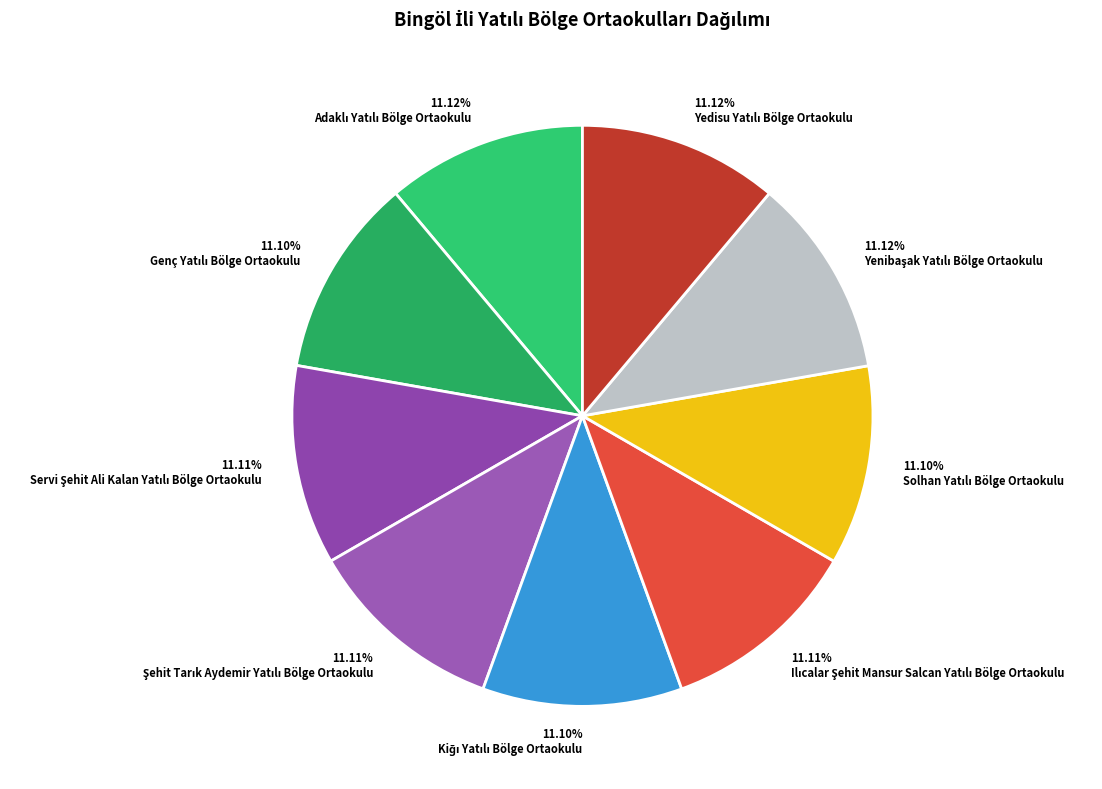

Does any single category account for the majority?

No